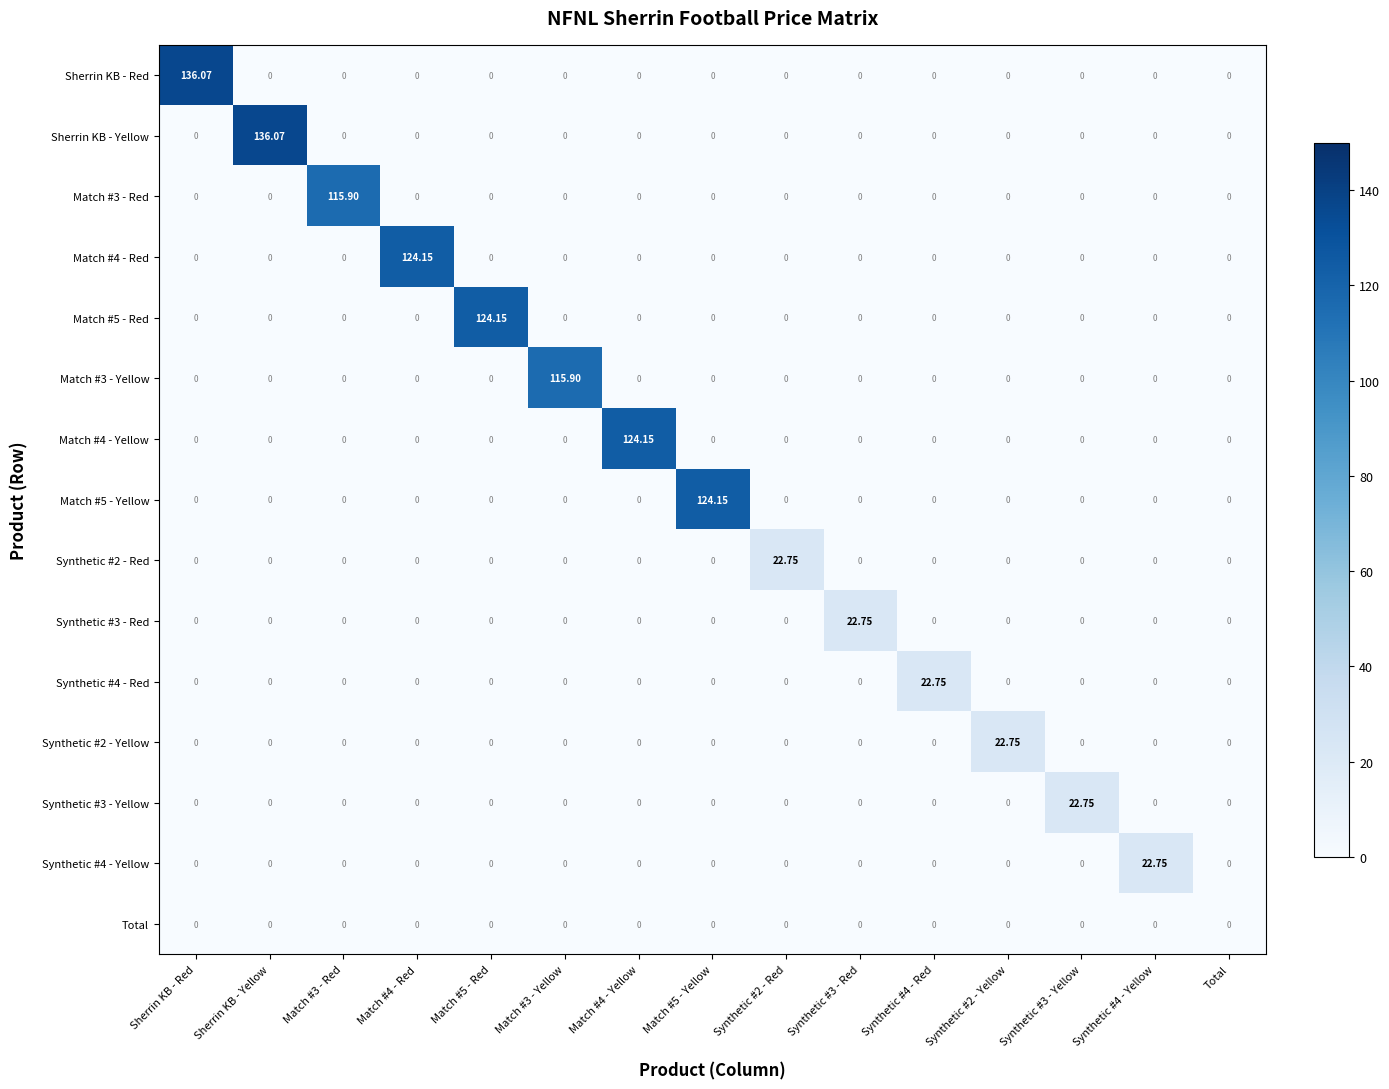

How many values in Synthetic #2 - Yellow are above zero?

1